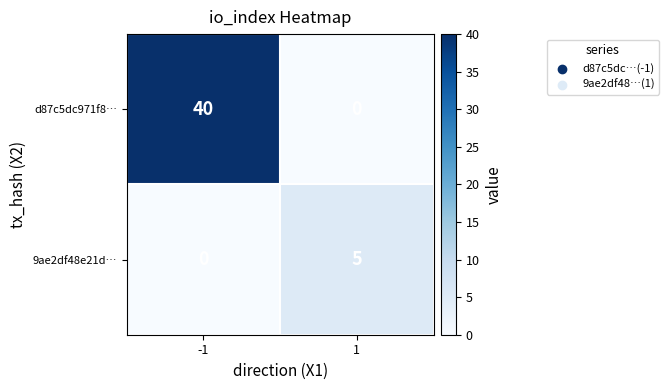

What is the sum of the d87c5dc971f8… values at 1 and -1?

40